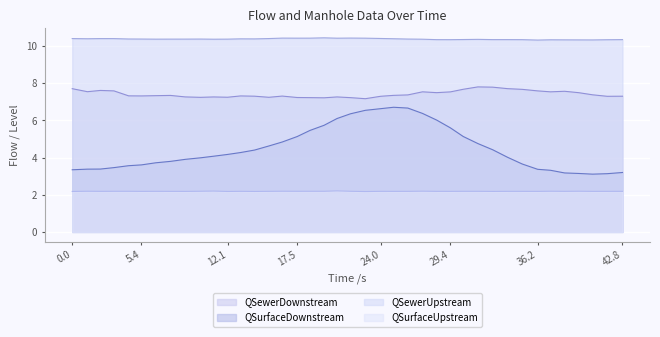

What is the difference between the second highest and minimum values in the QSurfaceDownstream series?

3.6